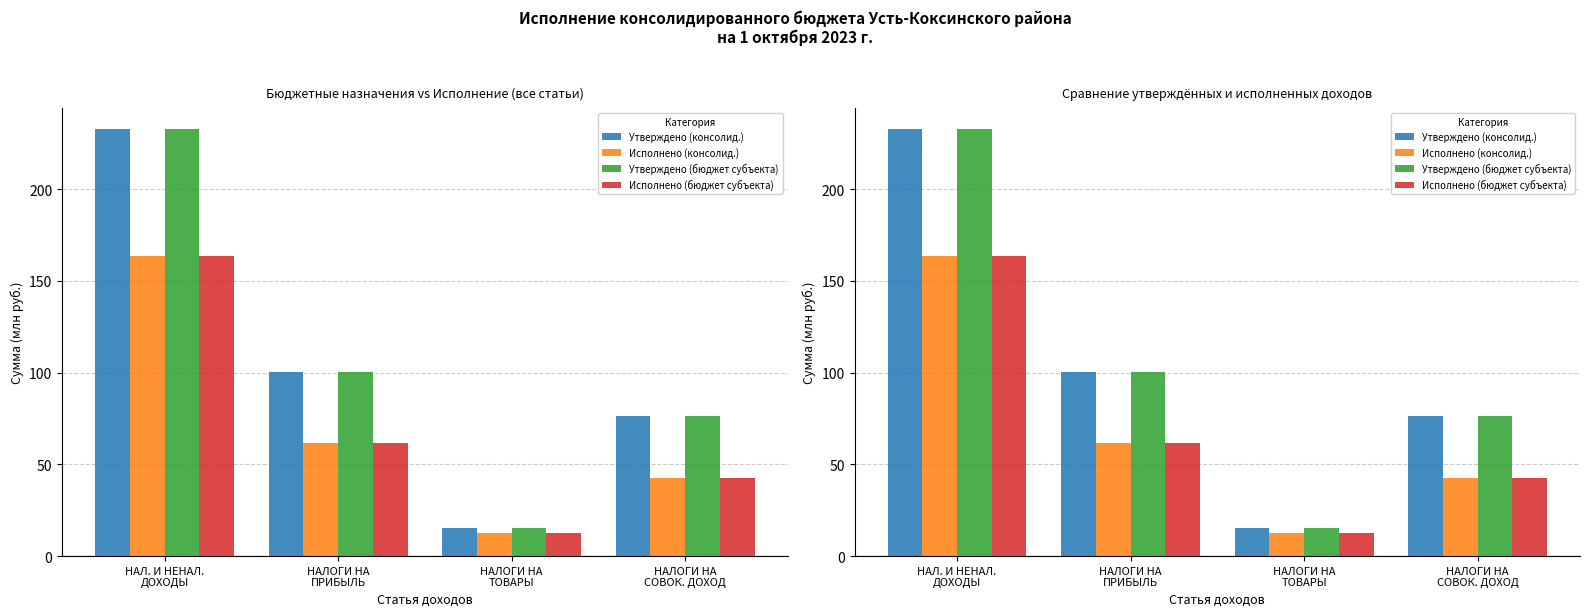

The Исполнено (бюджет субъекта) series shows 163.9 at НАЛ. И НЕНАЛ.
ДОХОДЫ. True or false?

True